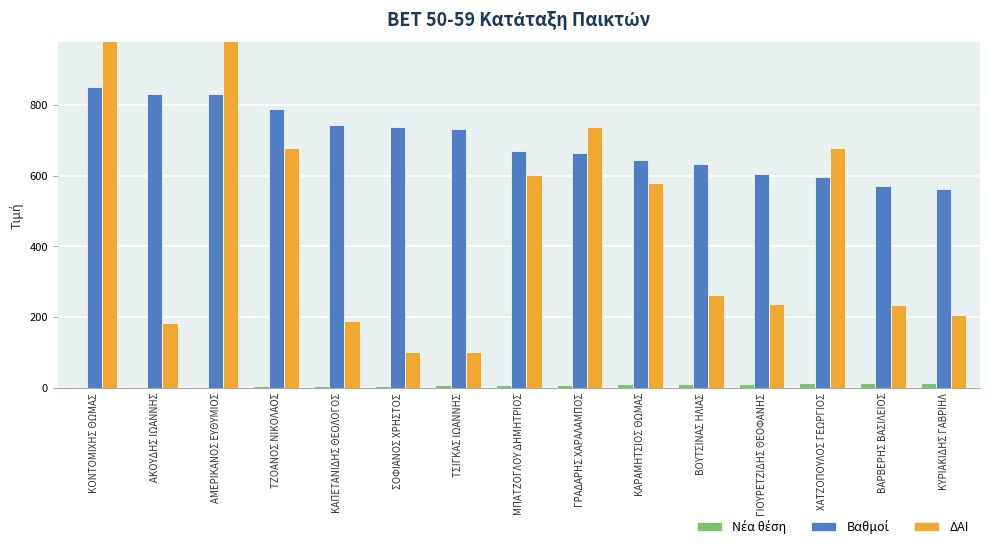

Where does the ΔΑΙ series first go above 263?

ΚΟΝΤΟΜΙΧΗΣ ΘΩΜΑΣ